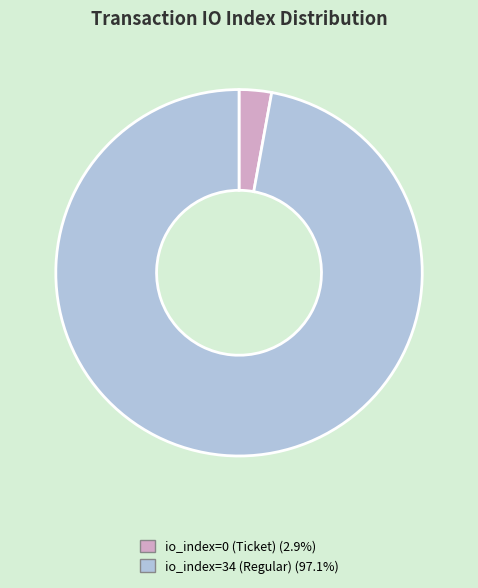

Rank the categories by value from lowest to highest.

io_index=0 (Ticket), io_index=34 (Regular)